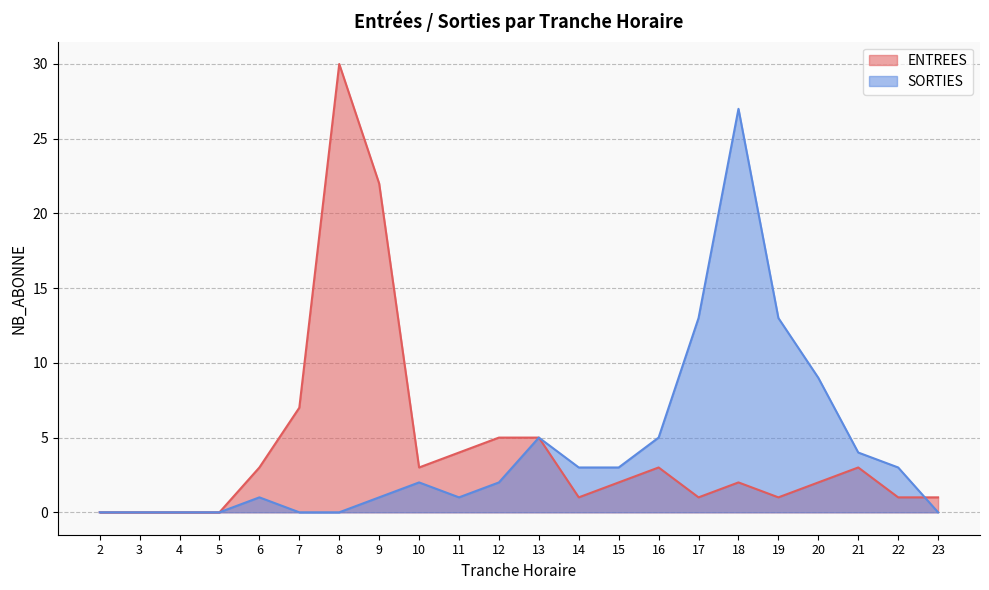

Rank the series by their average value, from highest to lowest.

ENTREES, SORTIES